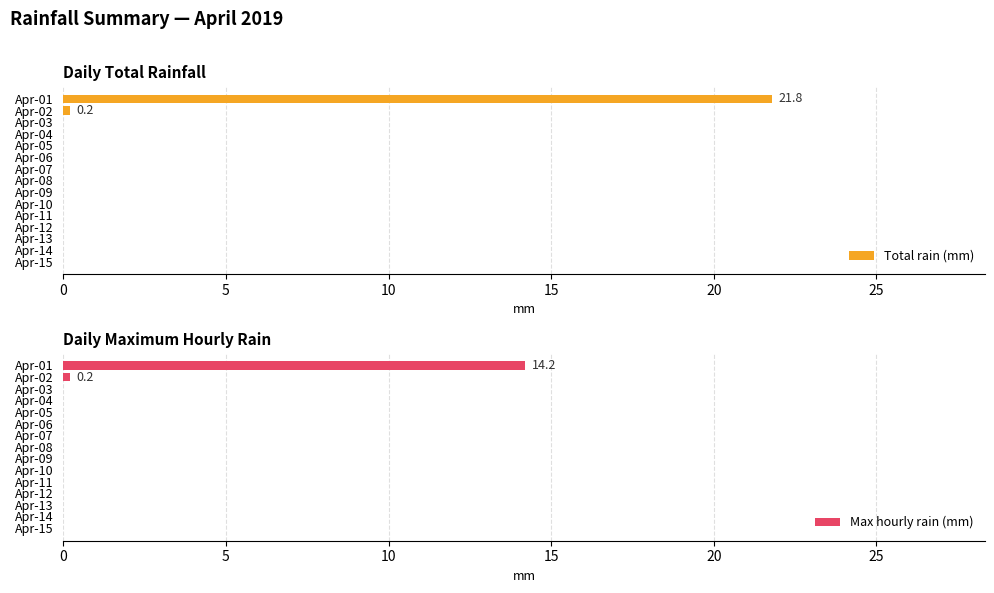

At which label does Total rain (mm) reach its peak?

Apr-01